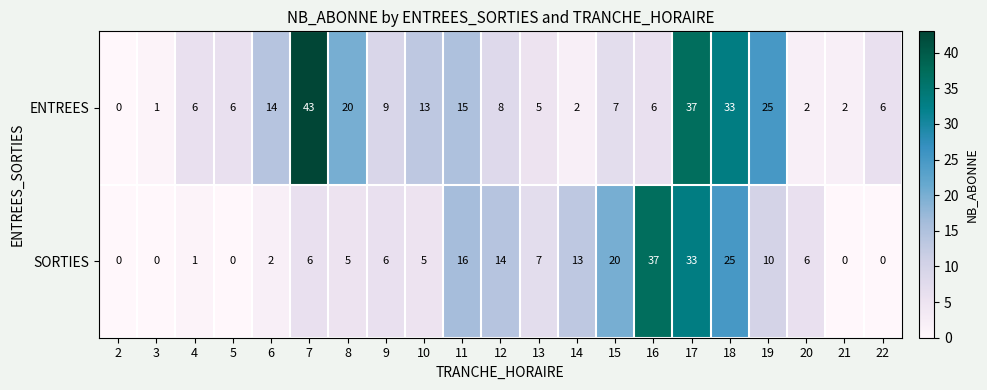

What is the spread (max minus min) of values at 5?

6